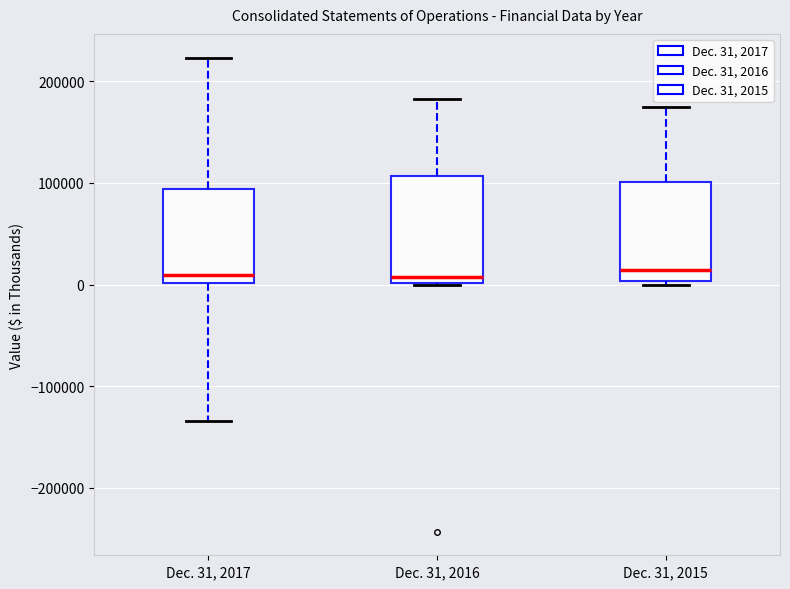

Reading left to right, transcribe this box plot: for each box, give where its median line is, the range the box spans, and where its two whiskers end, as read against the y-axis. The values are not printed on the chart, so give them approximately, as read against the axis.

Dec. 31, 2017: median 10000, box 0 to 90000, whiskers -130000 to 220000
Dec. 31, 2016: median 10000, box 0 to 110000, whiskers 0 to 180000
Dec. 31, 2015: median 10000, box 0 to 100000, whiskers 0 (just below the box's lower edge) to 180000